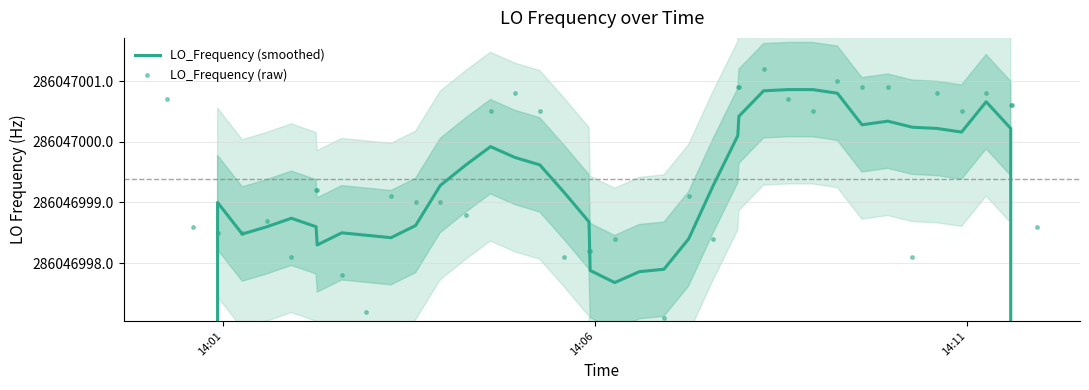

The value of LO_Frequency (raw) at 37 is 503041298.6. True or false?

False